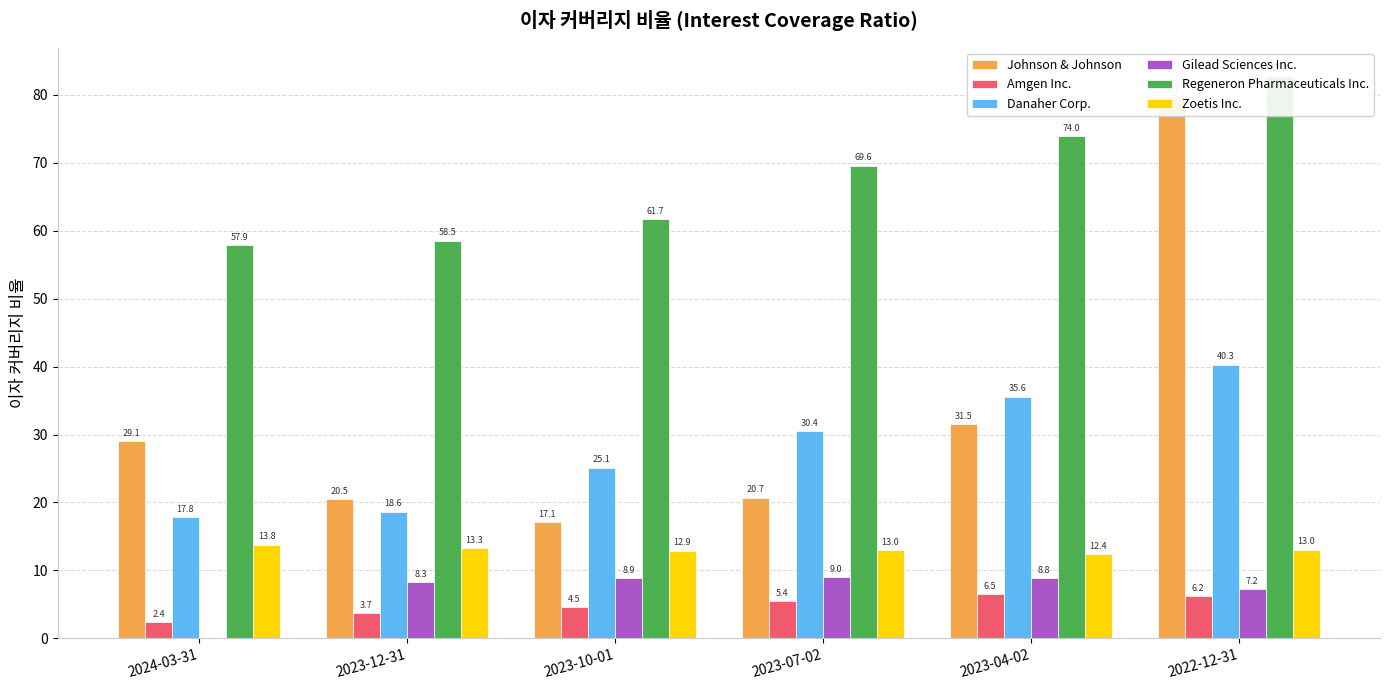

Reading left to right, list all the values displayed in this chart.

Johnson & Johnson: 29.1	20.5	17.1	20.7	31.5	79.7
Amgen Inc.: 2.4	3.7	4.5	5.4	6.5	6.2
Danaher Corp.: 17.8	18.6	25.1	30.4	35.6	40.3
Gilead Sciences Inc.: 0.0	8.3	8.9	9.0	8.8	7.2
Regeneron Pharmaceuticals Inc.: 57.9	58.5	61.7	69.6	74.0	82.8
Zoetis Inc.: 13.8	13.3	12.9	13.0	12.4	13.0